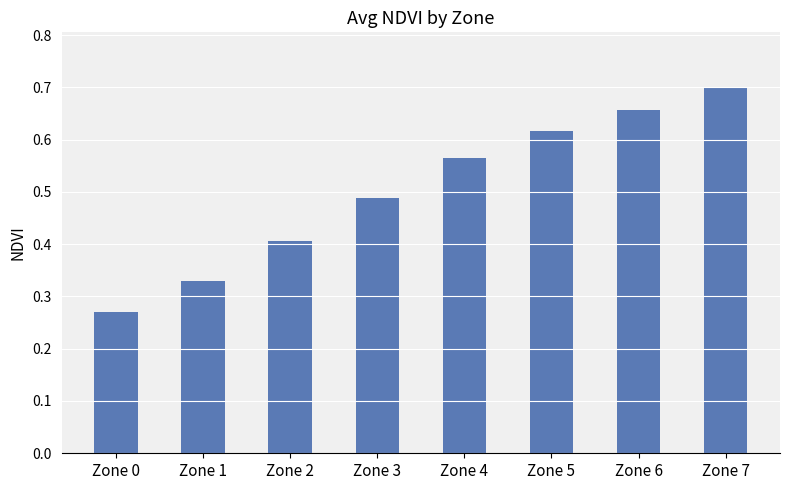

Between Zone 0 and Zone 4, which is larger?

Zone 4